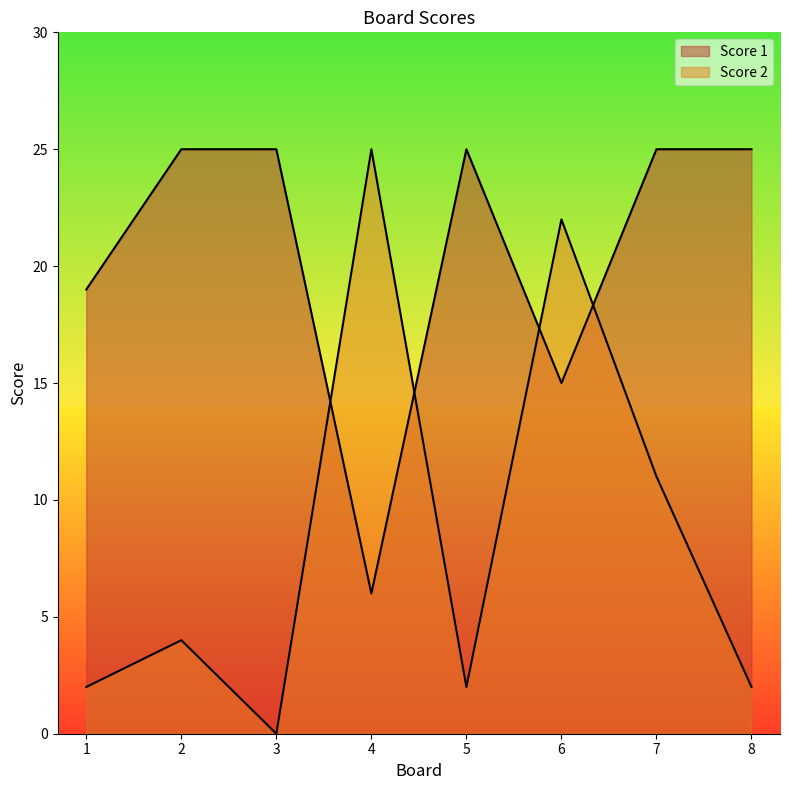

Reading right to left, list all the values displayed in this chart.

Score 2: 8=2	7=11	6=22	5=2	4=25	3=0	2=4	1=2
Score 1: 8=25	7=25	6=15	5=25	4=6	3=25	2=25	1=19